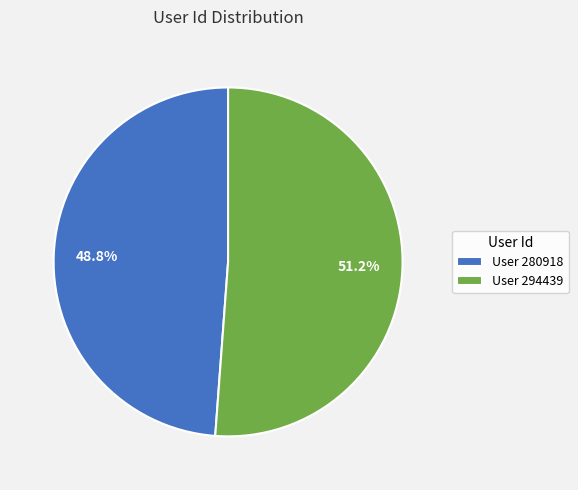

What is the smallest slice in the pie chart?

User 280918